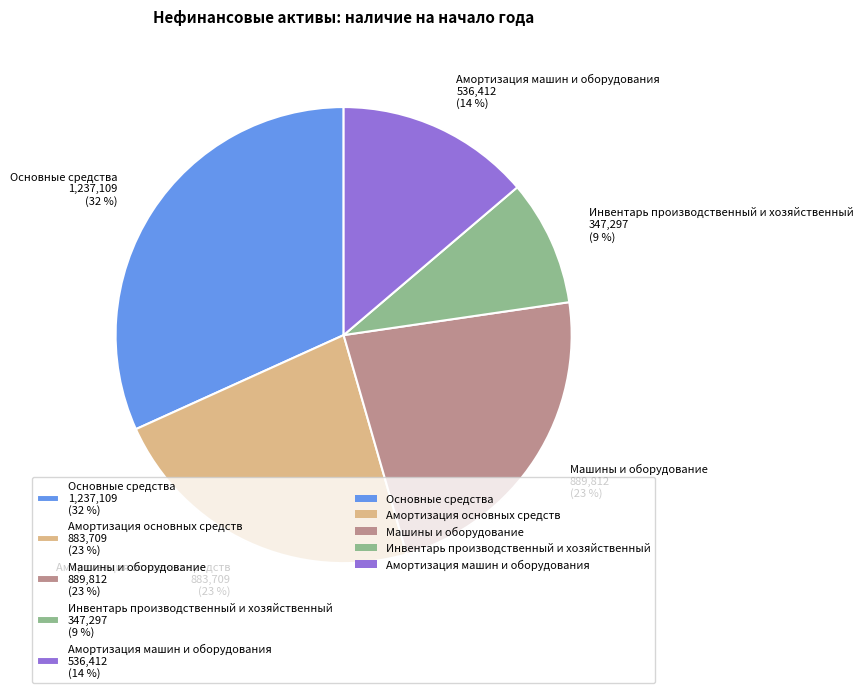

Between Инвентарь производственный и хозяйственный 347,297 (9 %) and Машины и оборудование 889,812 (23 %), which is larger?

Машины и оборудование 889,812 (23 %)